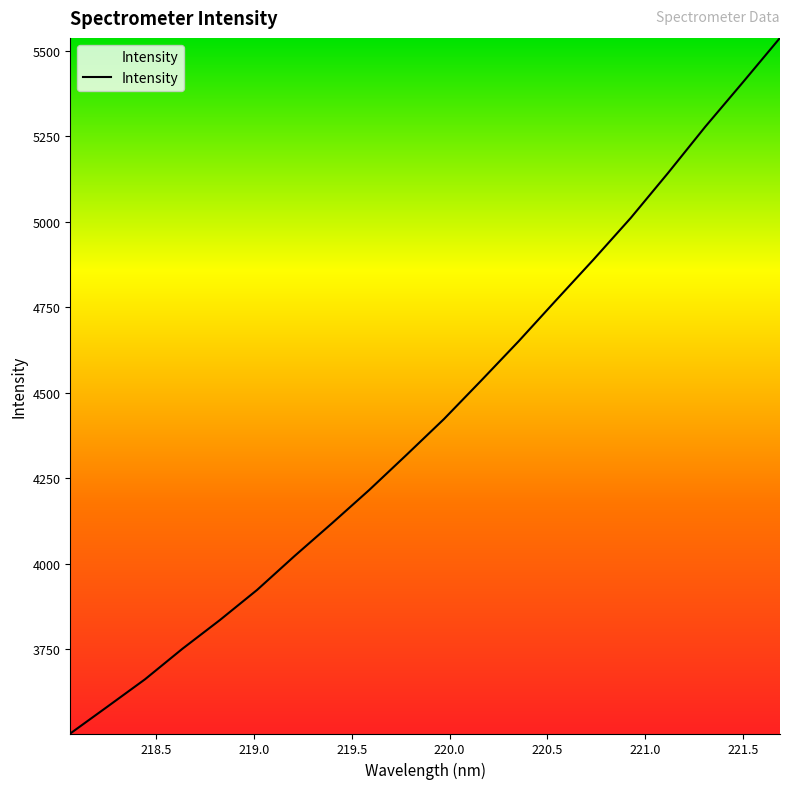

What is the greatest value displayed?

5536.9